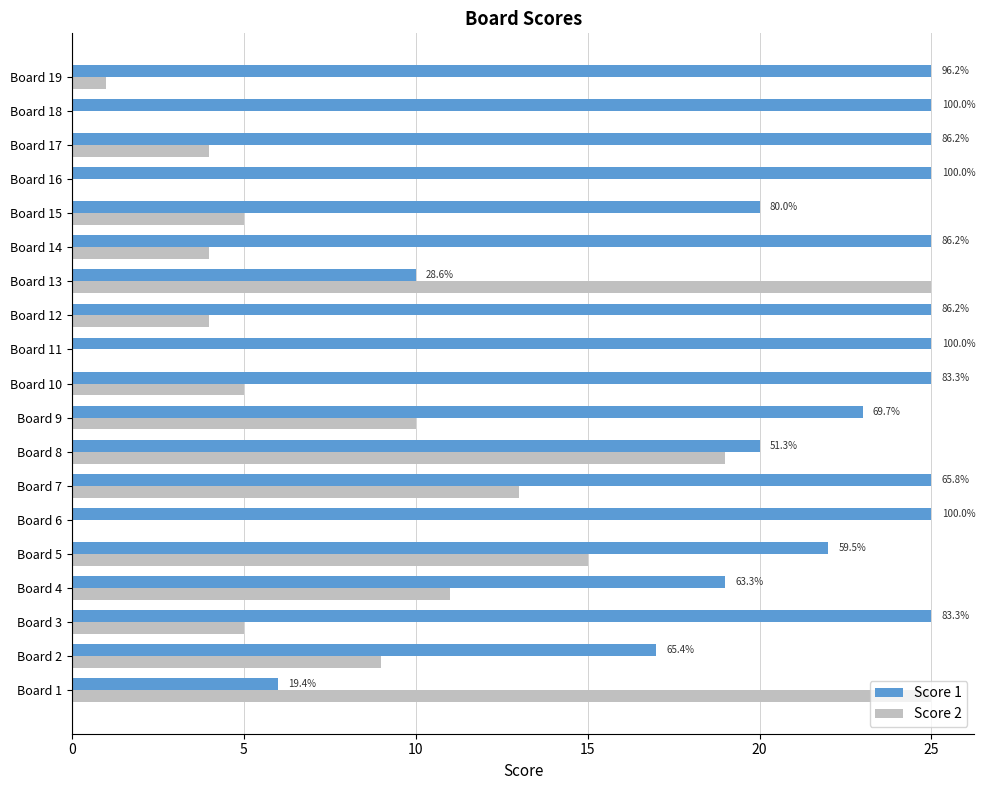

What are all the series names shown in the legend?

Score 1, Score 2